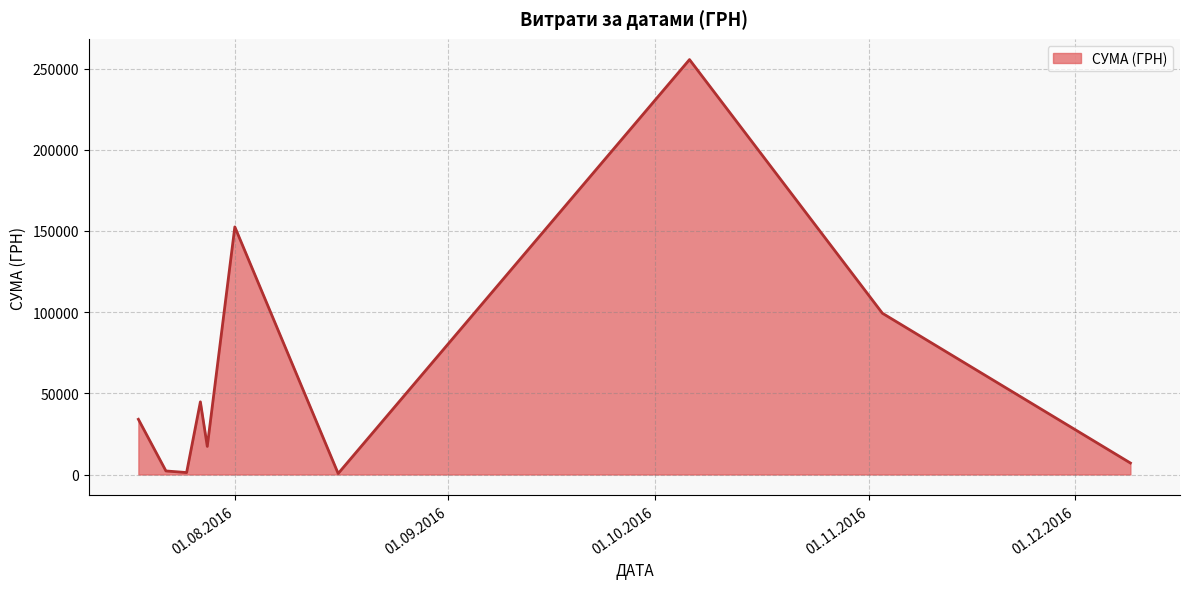

What is the difference between the maximum and minimum values?

254950.2